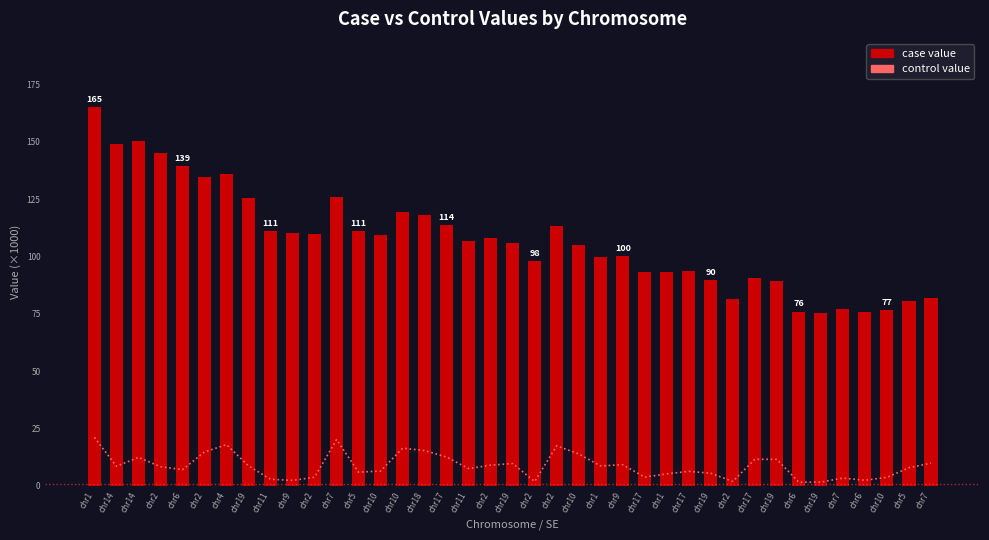

What is the difference between the values at chr7 and chr19?

36.7